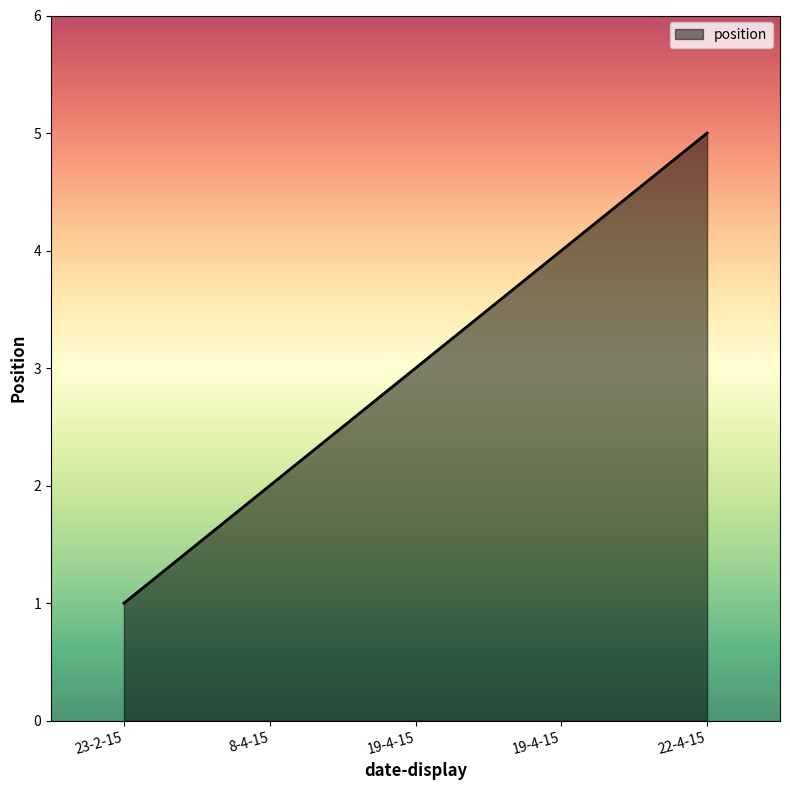

List the labels in order of value, largest first.

22-4-15, 19-4-15, 19-4-15, 8-4-15, 23-2-15